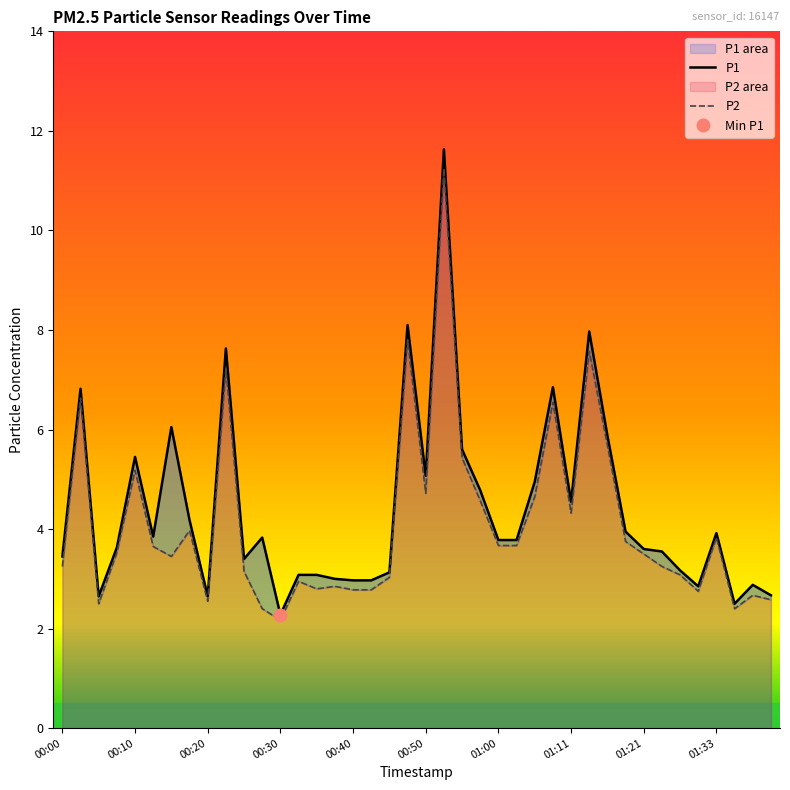

Reading right to left, extract all data points from this chart.

P1: 2.7	2.9	2.5	3.9	2.9	3.2	3.5	3.6	4.0	5.9	8.0	4.5	6.8	5.0	3.8	3.8	4.8	5.6	11.6	5.1	8.1	3.1	3.0	3.0	3.0	3.1	3.1	2.3	3.8	3.4	7.6	2.6	4.2	6.0	3.9	5.5	3.6	2.6	6.8	3.5
P2: 2.6	2.7	2.4	3.8	2.8	3.1	3.2	3.5	3.8	5.7	7.6	4.3	6.5	4.7	3.7	3.7	4.6	5.4	11.2	4.7	7.8	3.0	2.8	2.8	2.9	2.8	3.0	2.2	2.4	3.1	7.2	2.5	4.0	3.5	3.6	5.2	3.5	2.5	6.6	3.2